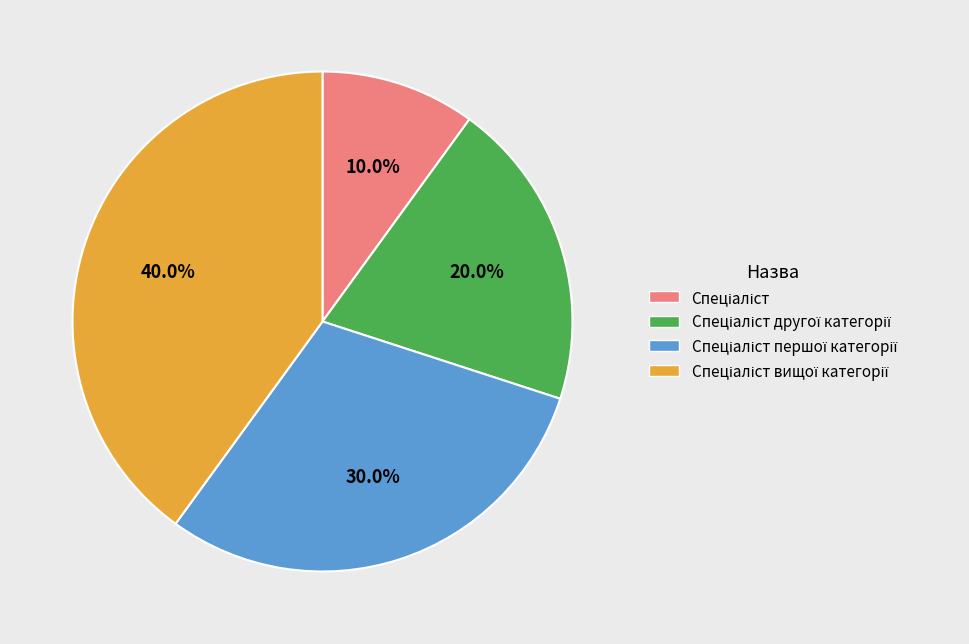

Is there any slice that represents more than half of the pie?

No